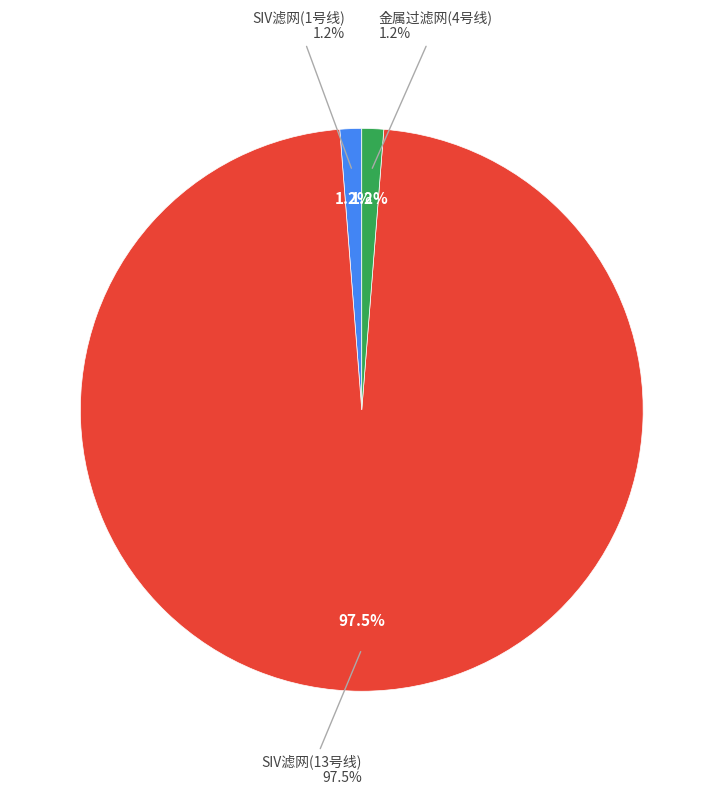

How much of the chart is everything except 金属过滤网(4号线)?

98.8%